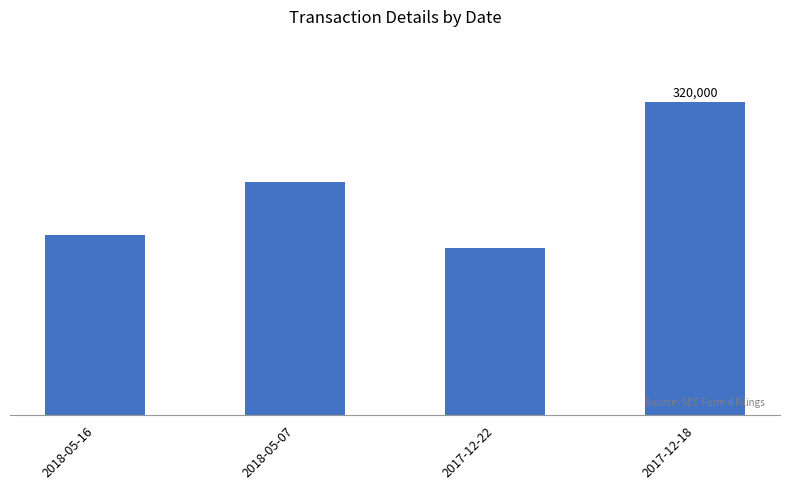

Does the chart contain any negative values?

No